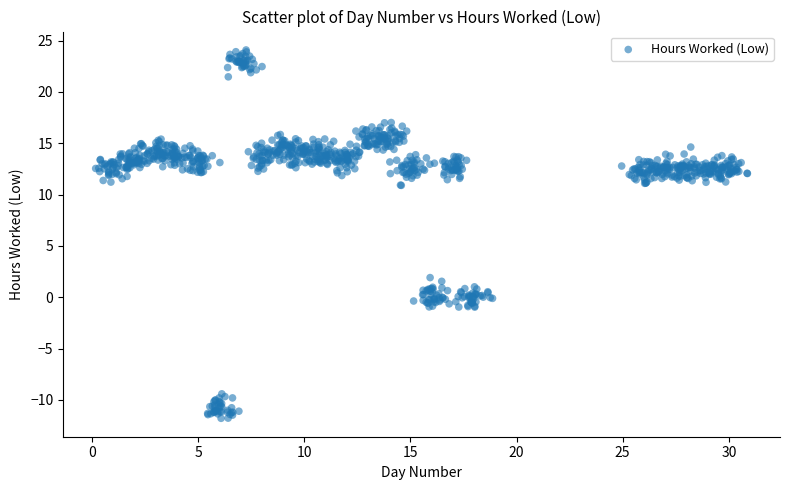

What is the range of Y values (max minus min)?

35.9